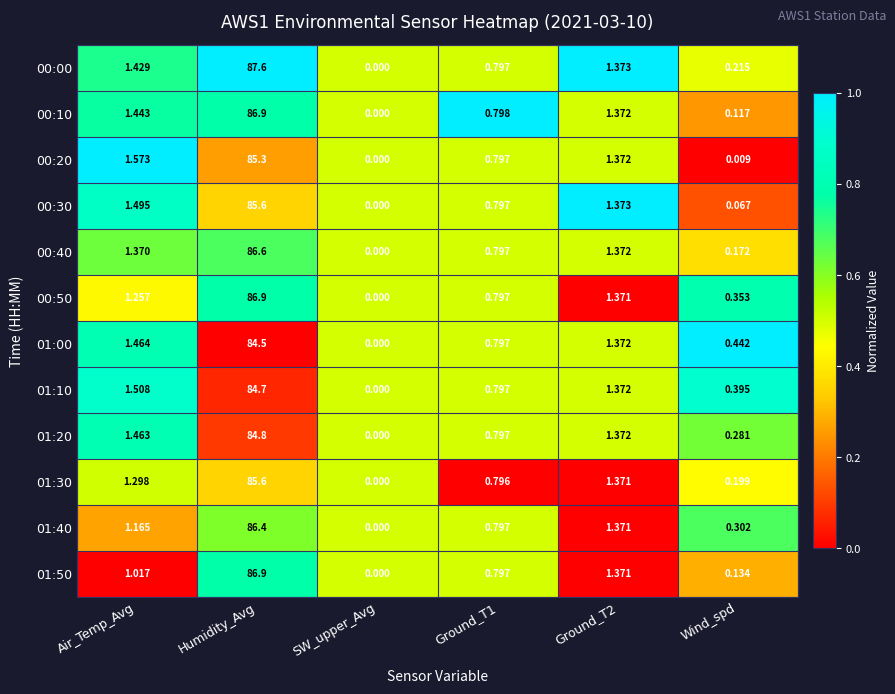

At which category does the chart reach its minimum across all series?

SW_upper_Avg